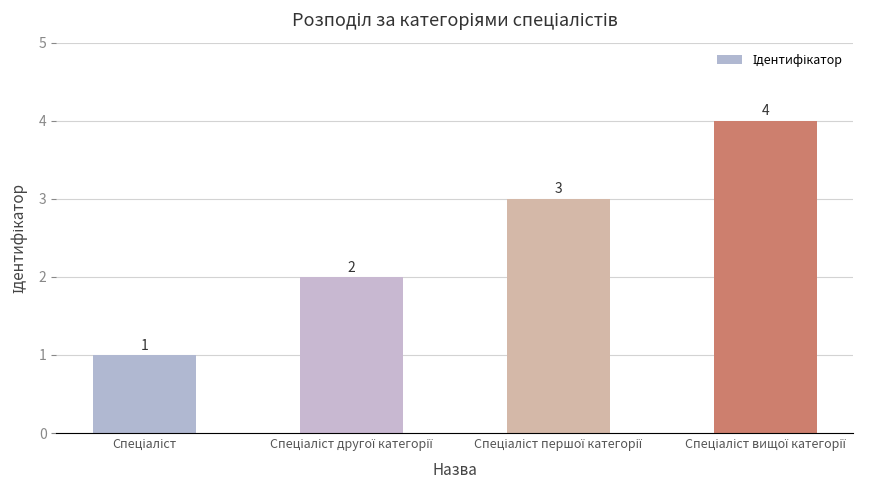

What is the difference between the maximum and minimum values?

3